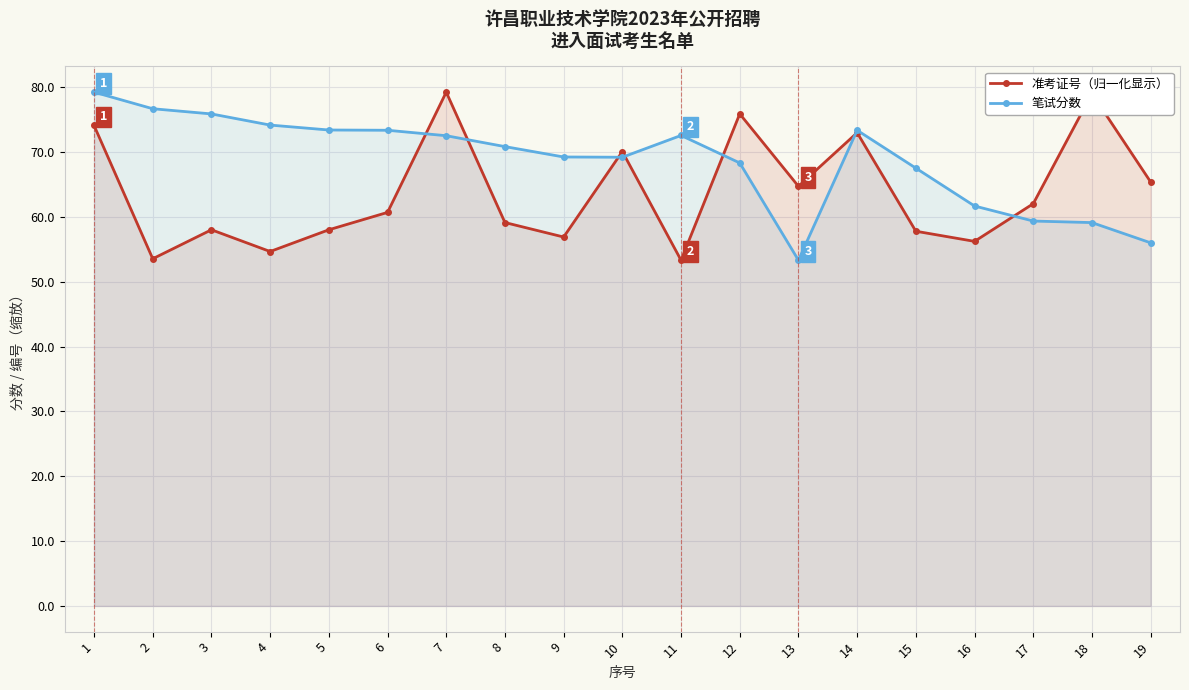

The value of 准考证号（归一化显示） at 12 is 75.9. True or false?

True